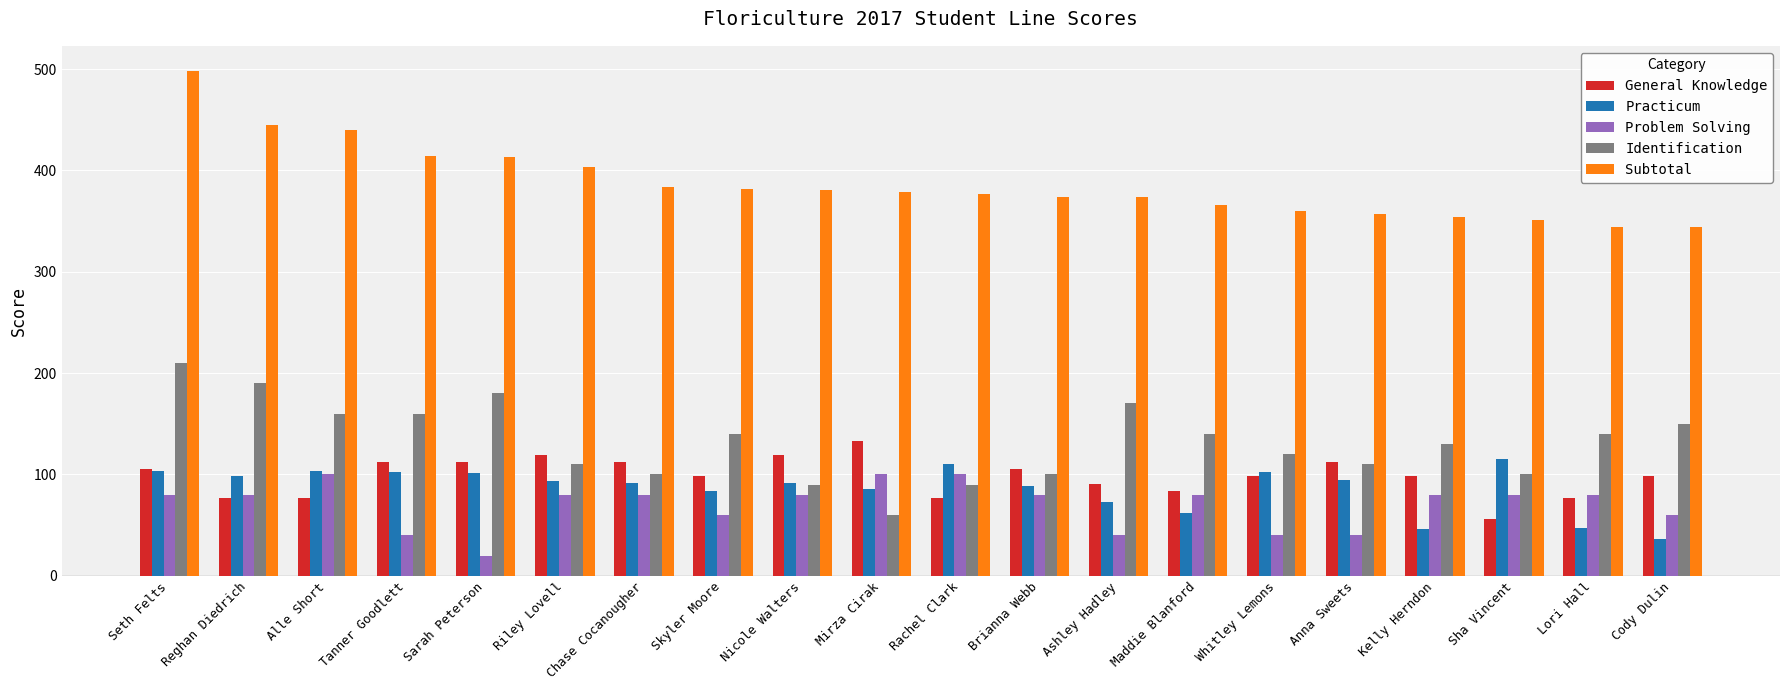

What is the total value across all series at Reghan Diedrich?

890